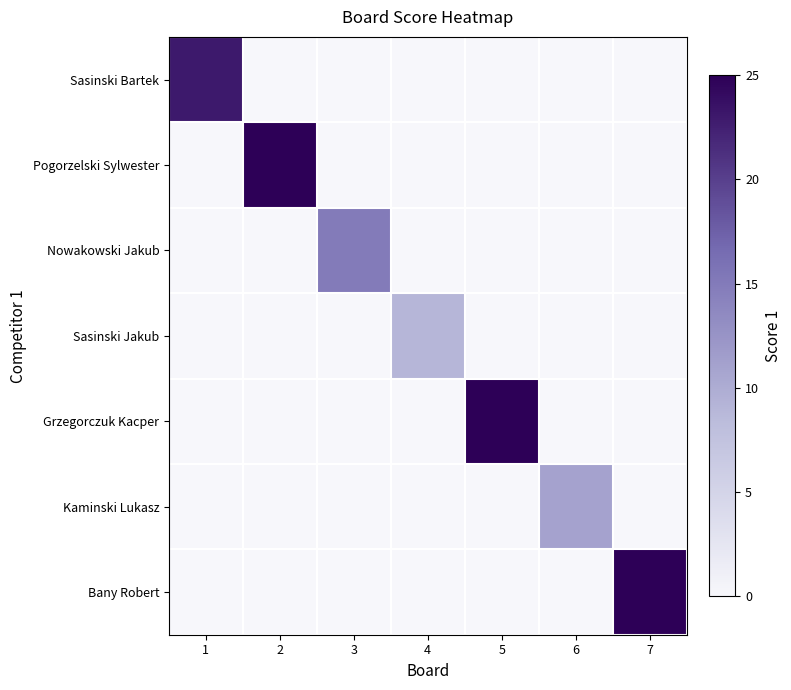

Reading right to left, extract all data points from this chart.

Sasinski Bartek: 7=0	6=0	5=0	4=0	3=0	2=0	1=23
Pogorzelski Sylwester: 7=0	6=0	5=0	4=0	3=0	2=25	1=0
Nowakowski Jakub: 7=0	6=0	5=0	4=0	3=15	2=0	1=0
Sasinski Jakub: 7=0	6=0	5=0	4=9	3=0	2=0	1=0
Grzegorczuk Kacper: 7=0	6=0	5=25	4=0	3=0	2=0	1=0
Kaminski Lukasz: 7=0	6=11	5=0	4=0	3=0	2=0	1=0
Bany Robert: 7=25	6=0	5=0	4=0	3=0	2=0	1=0